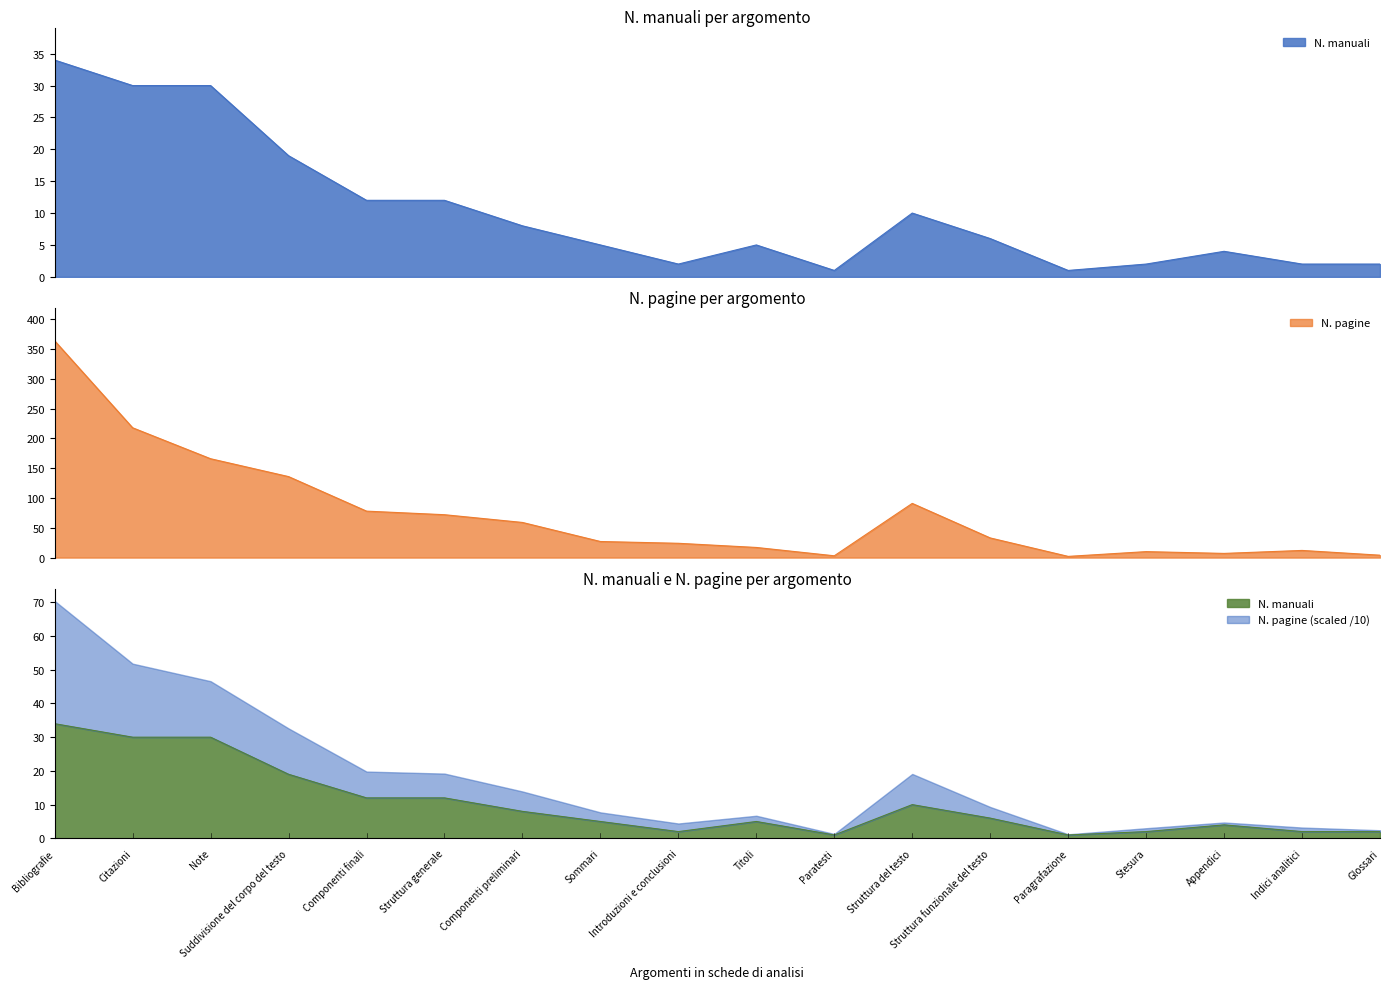

Where is the first local maximum for N. manuali?

Titoli